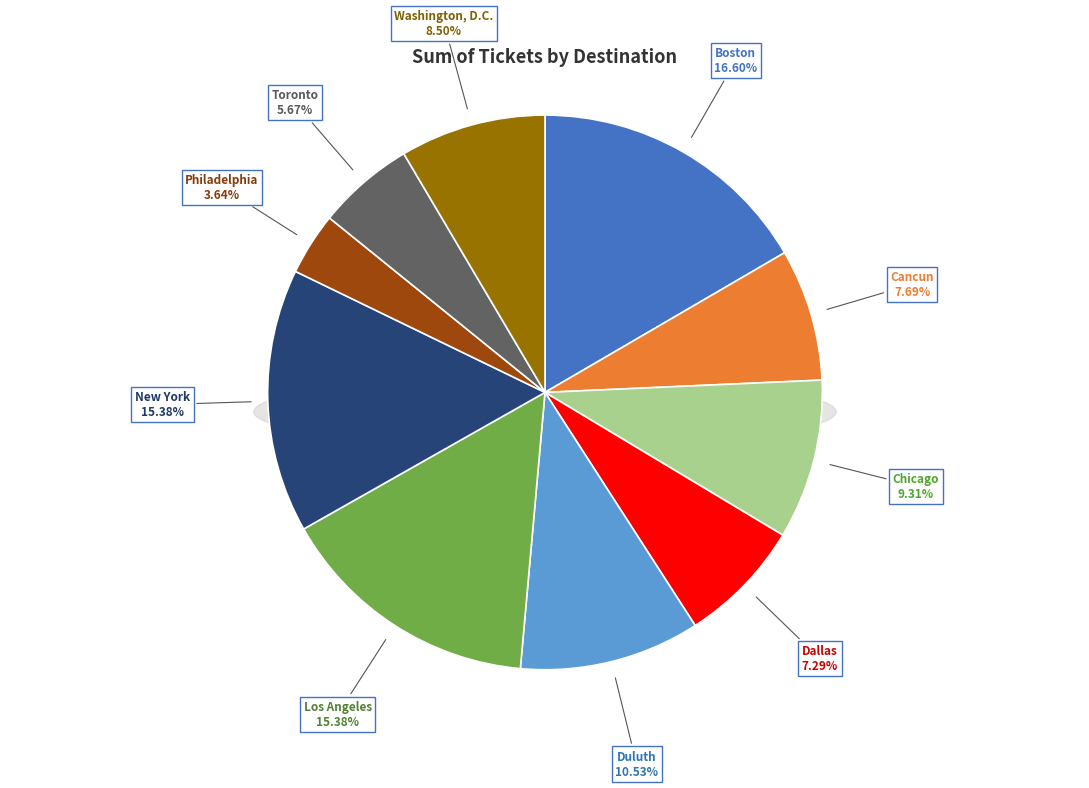

Count the number of slices in the pie.

10